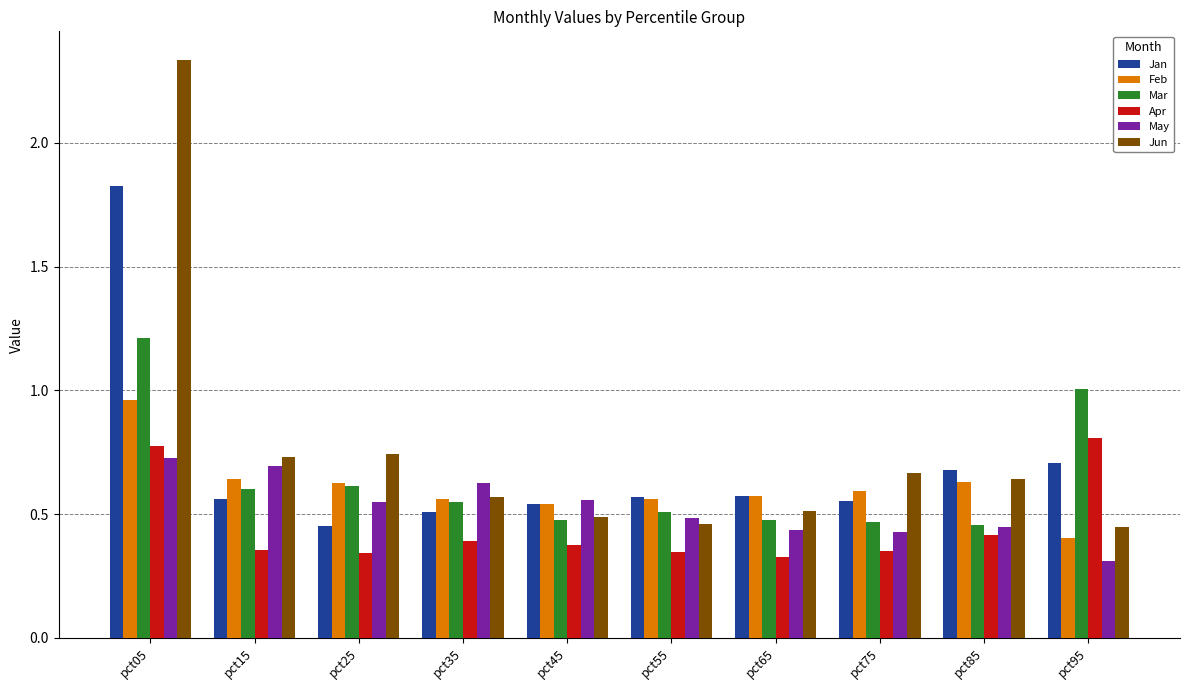

Which series has the largest total across all categories?

Jun